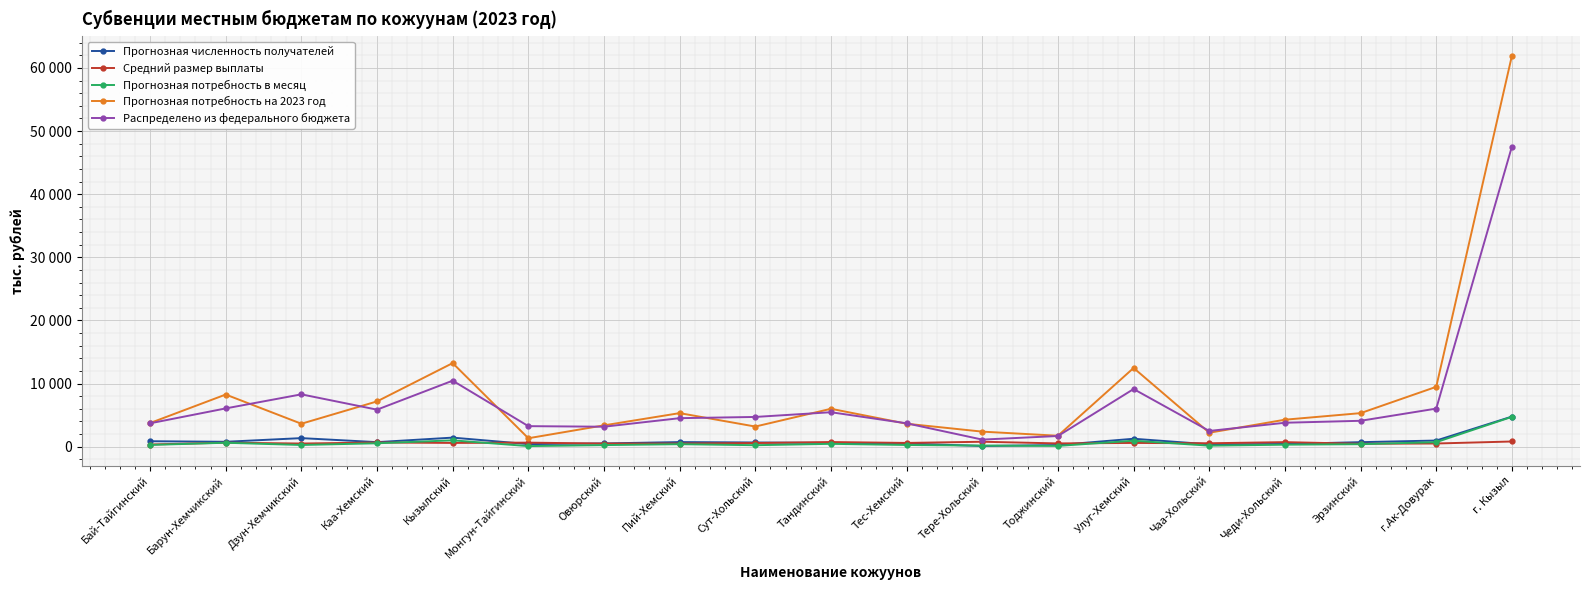

True or false: Средний размер выплаты and Распределено из федерального бюджета cross at least once.

False